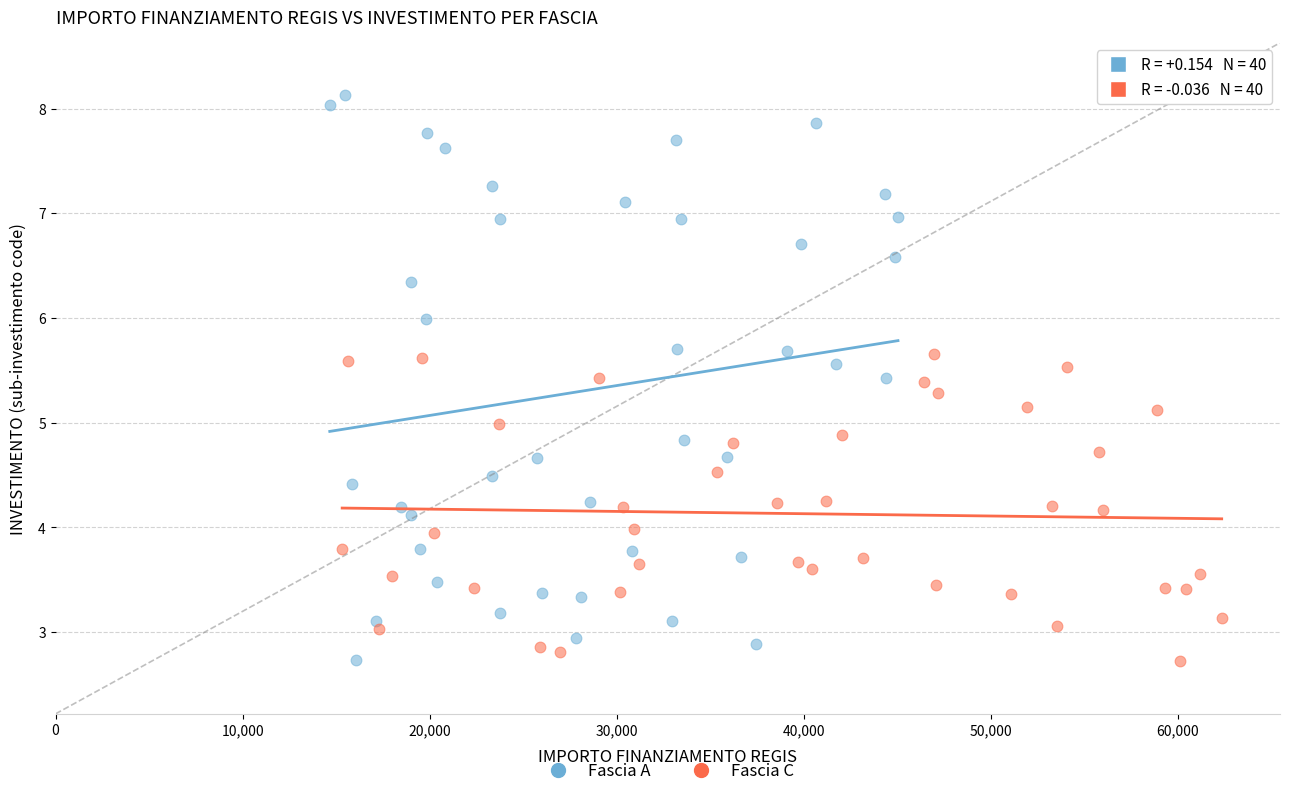

Which series reaches the maximum Y coordinate?

Fascia A